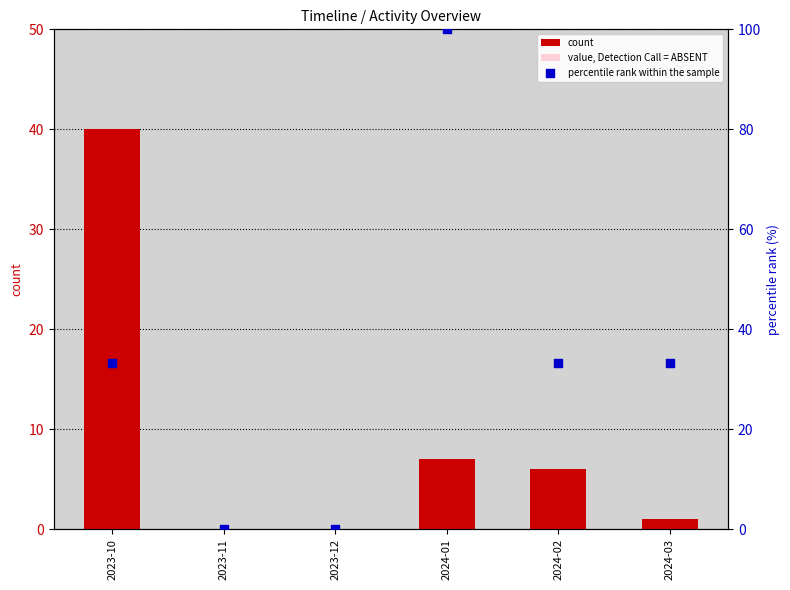

What are all the series names shown in the legend?

count, value, Detection Call = ABSENT, percentile rank within the sample